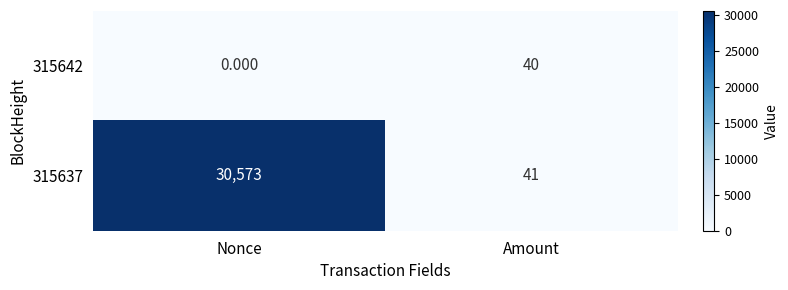

Which category has the highest value in the 315637 series?

Nonce